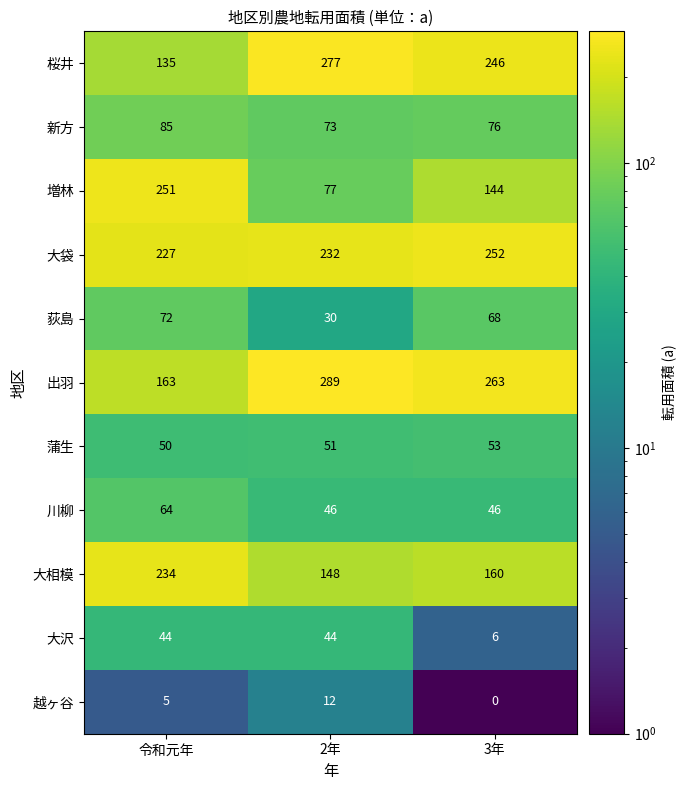

The 大袋 series shows 252 at 3年. True or false?

True